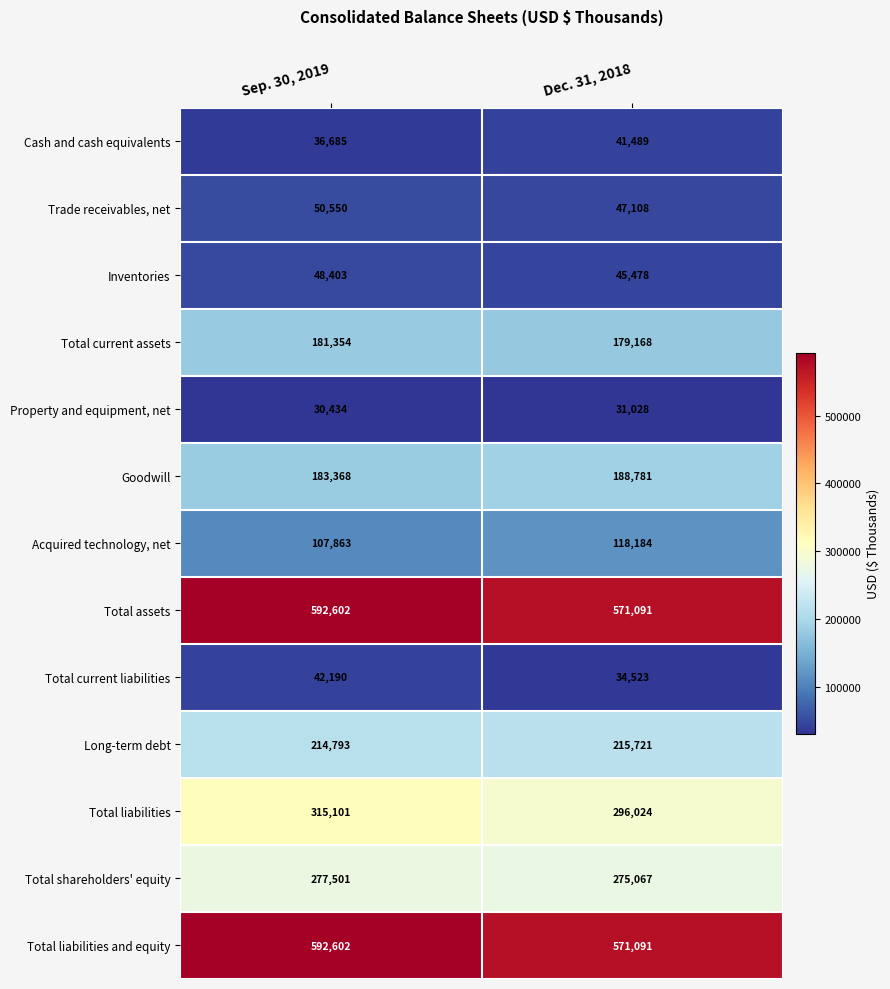

The value of Cash and cash equivalents at Sep. 30, 2019 is 7923. True or false?

False